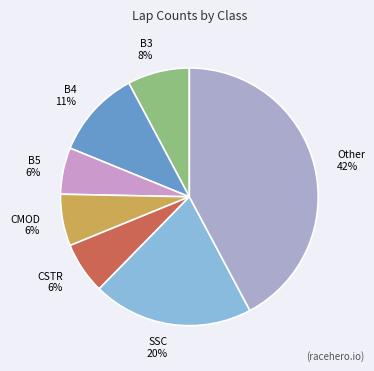

Is there any slice that represents more than half of the pie?

No